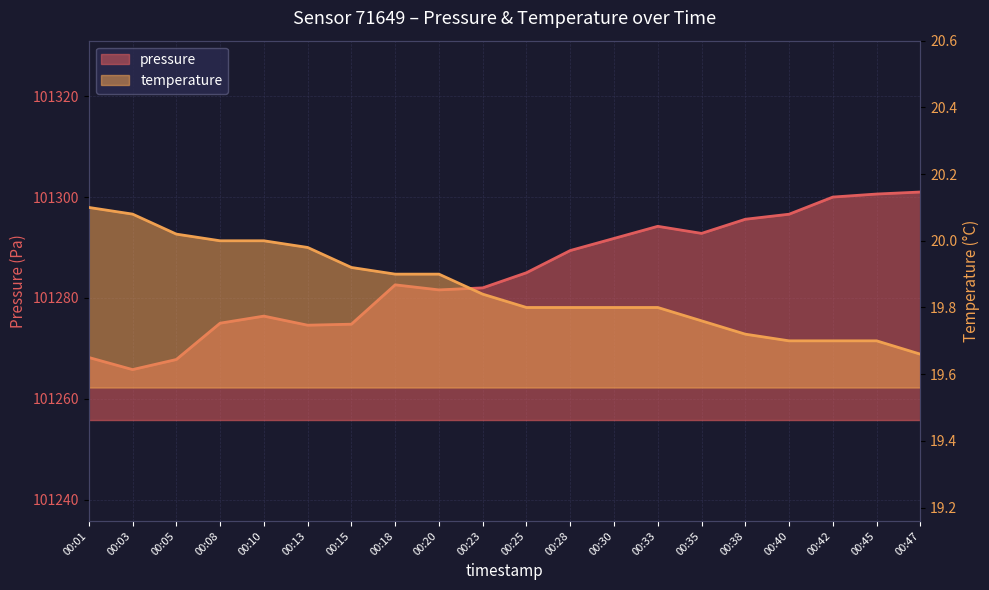

At which label does temperature reach its peak?

00:01